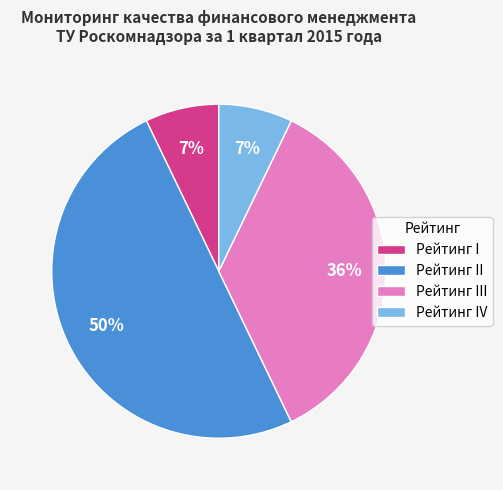

Does Рейтинг III account for over 50% of the chart?

No